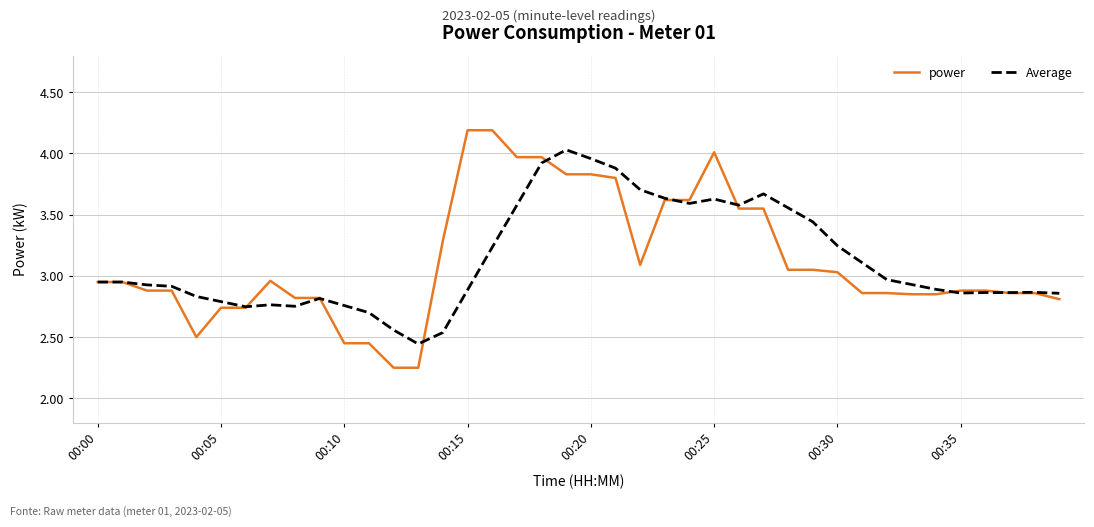

Rank the series by their maximum value, from lowest to highest.

Average, power